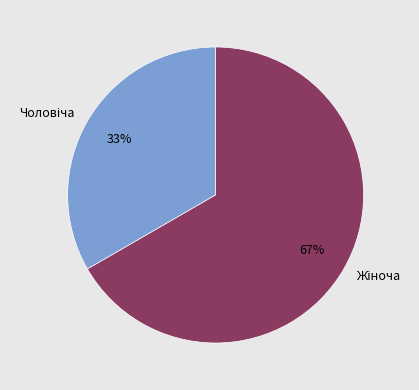

Is there any slice that represents more than half of the pie?

Yes